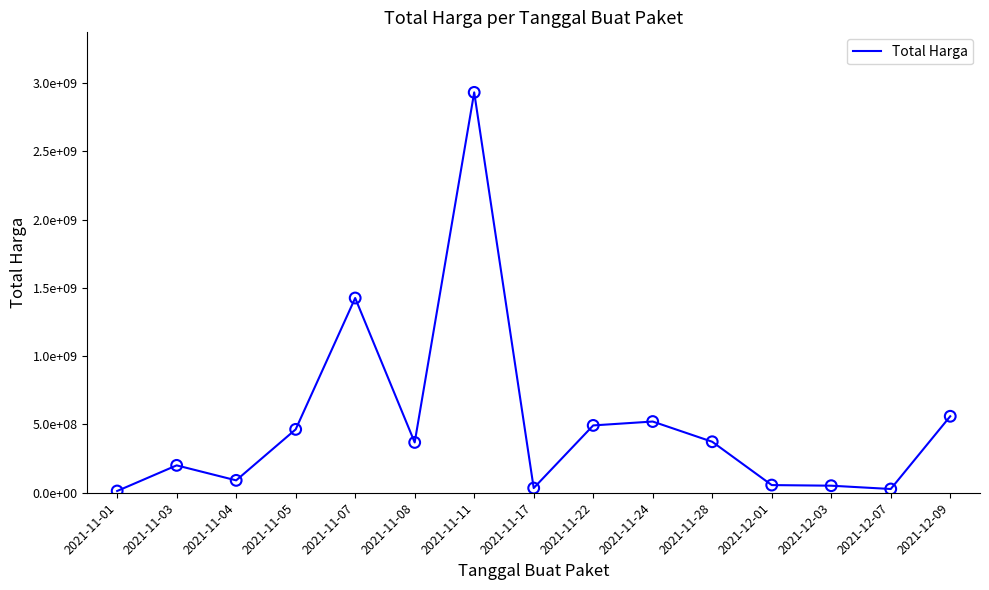

Approximately how many times larger is the value at 2021-11-01 compared to 2021-11-03?

0.1